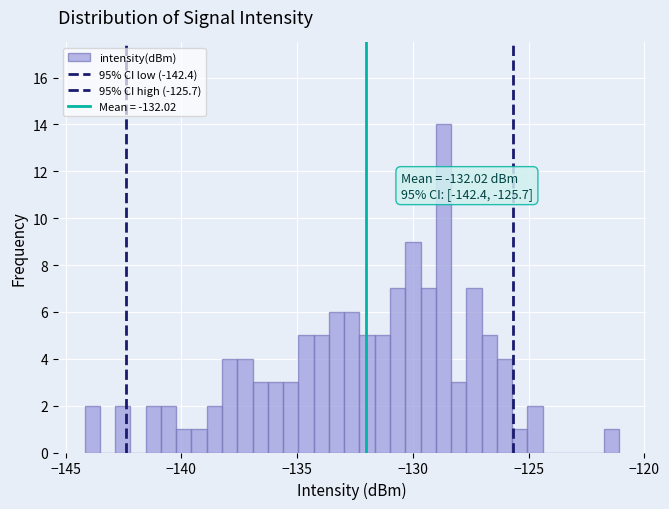

Read against the x-axis, roughly where is the centre of the tallest bar?

-128.5